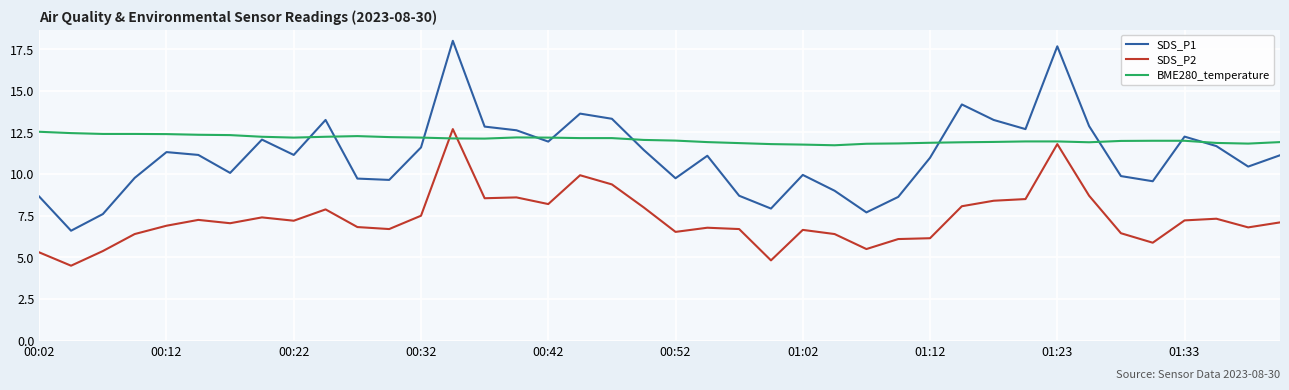

How many lines are shown in the chart?

3